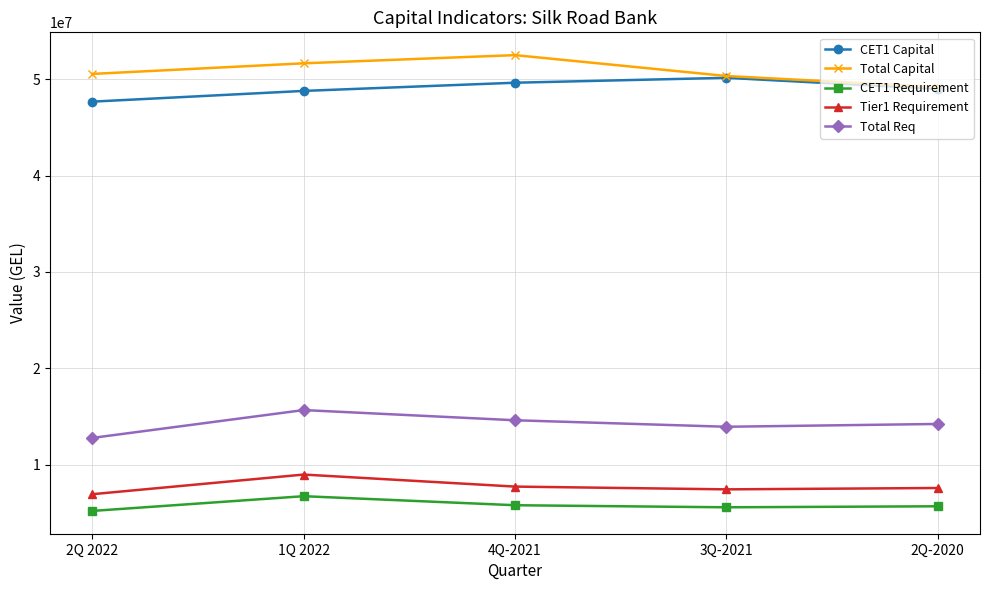

True or false: Total Capital and Total Req cross at least once.

False